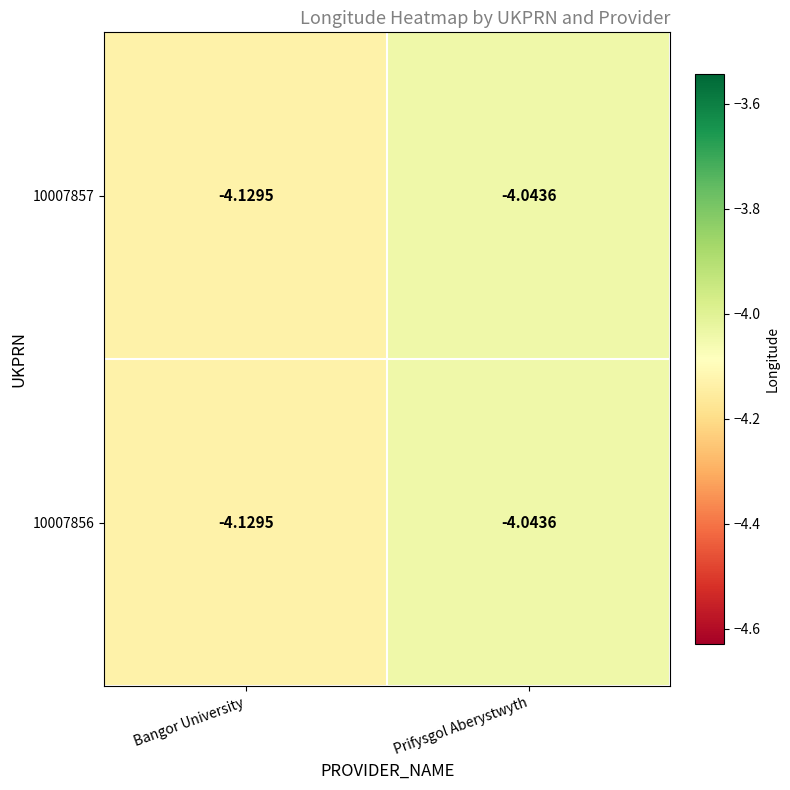

At which category is the sum across all series the highest?

Prifysgol Aberystwyth